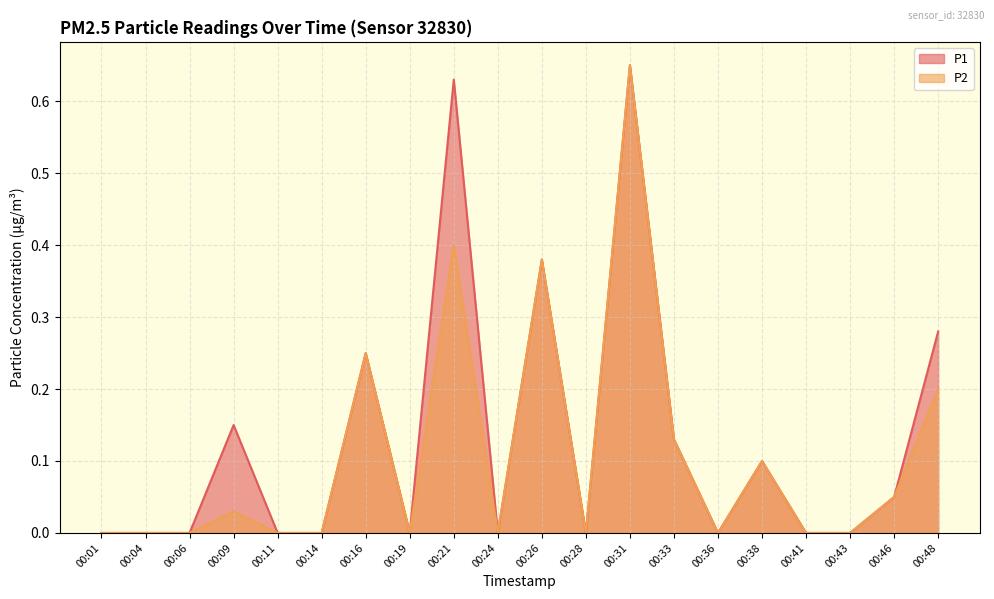

Is the value of P1 at 00:21 greater than the value of P2 at 00:06?

Yes